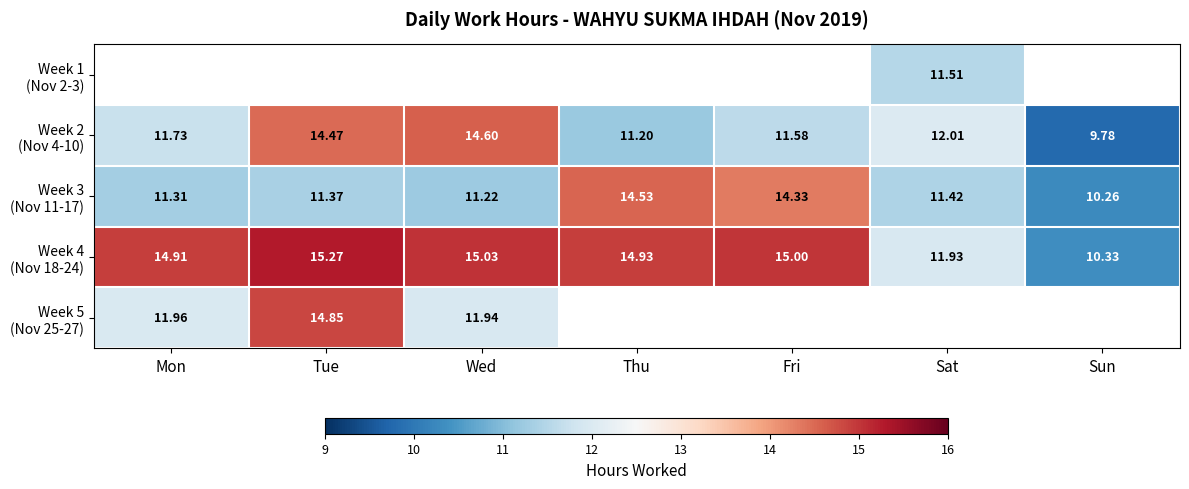

What is the maximum value for Week 5 (Nov 25-27)?

14.8